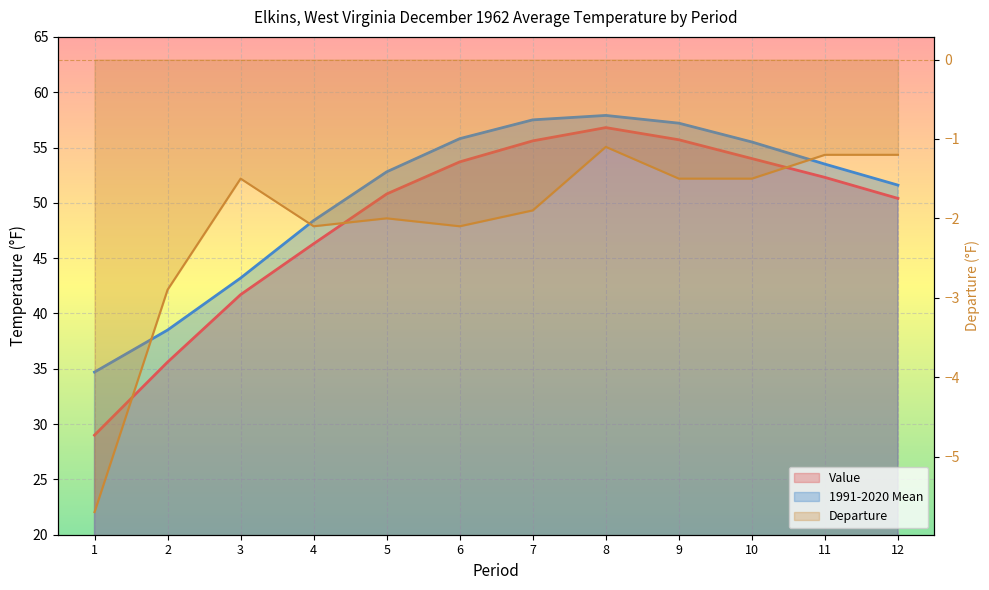

What are all the series names shown in the legend?

Value, 1991-2020 Mean, Departure